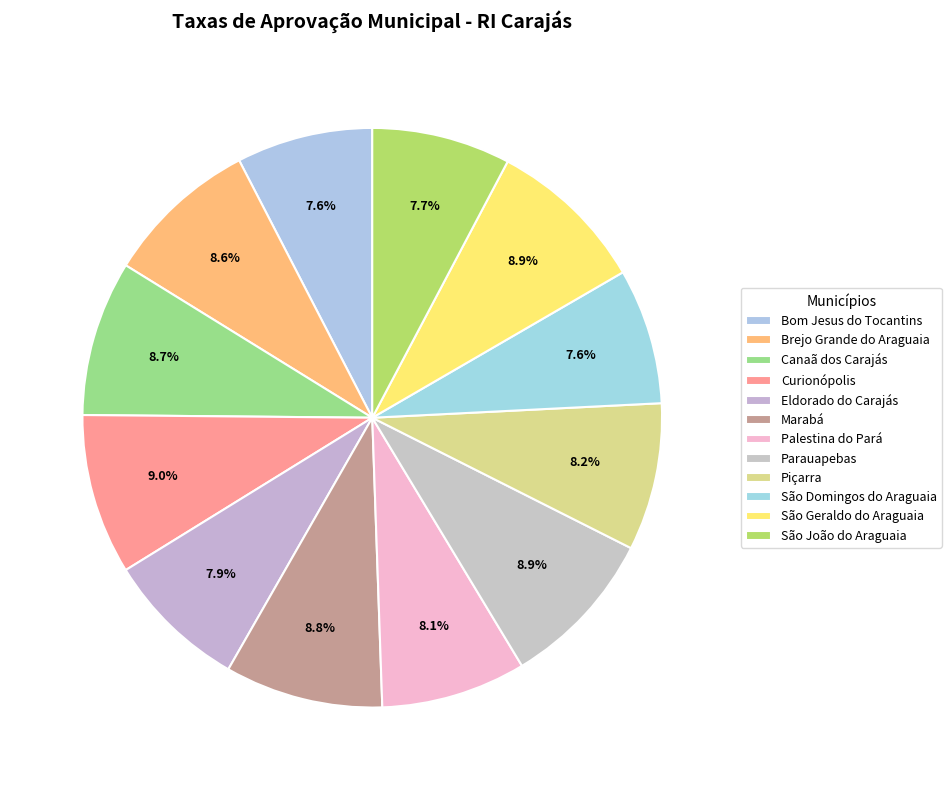

Rank the categories by value from lowest to highest.

São Domingos do Araguaia, Bom Jesus do Tocantins, São João do Araguaia, Eldorado do Carajás, Palestina do Pará, Piçarra, Brejo Grande do Araguaia, Canaã dos Carajás, Marabá, São Geraldo do Araguaia, Parauapebas, Curionópolis